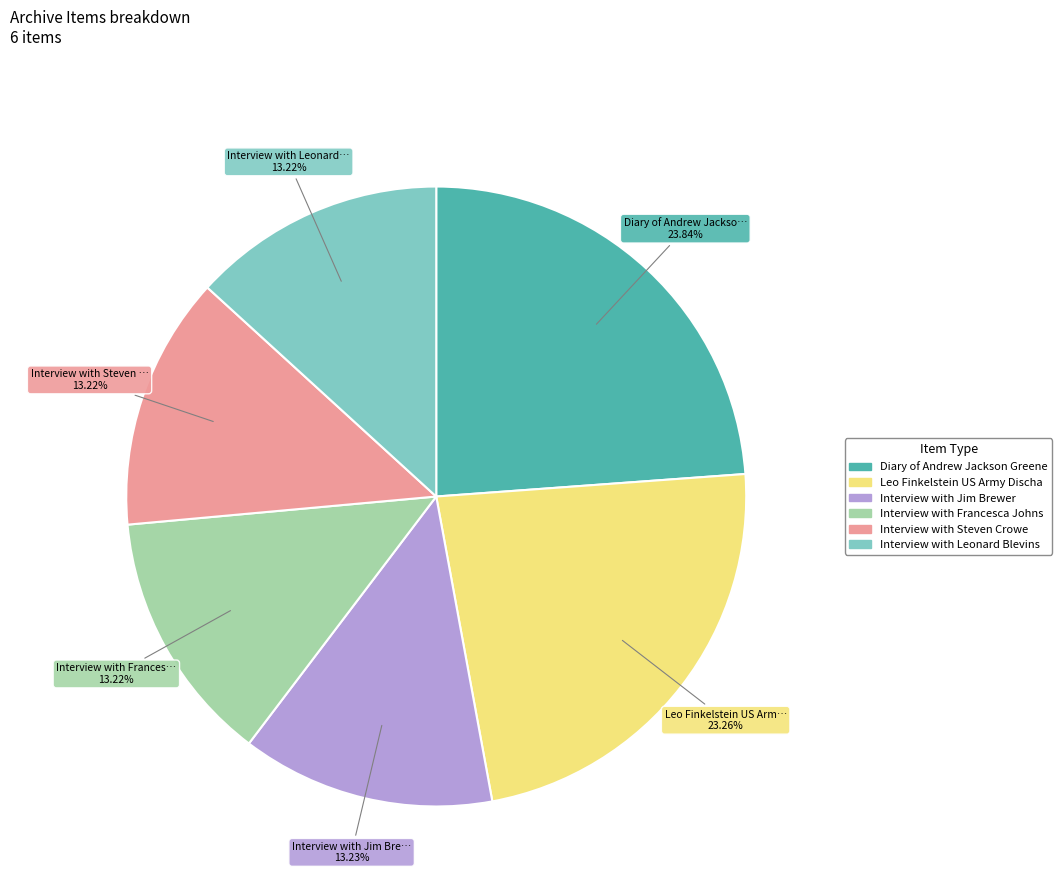

Is there a majority slice in this chart?

No